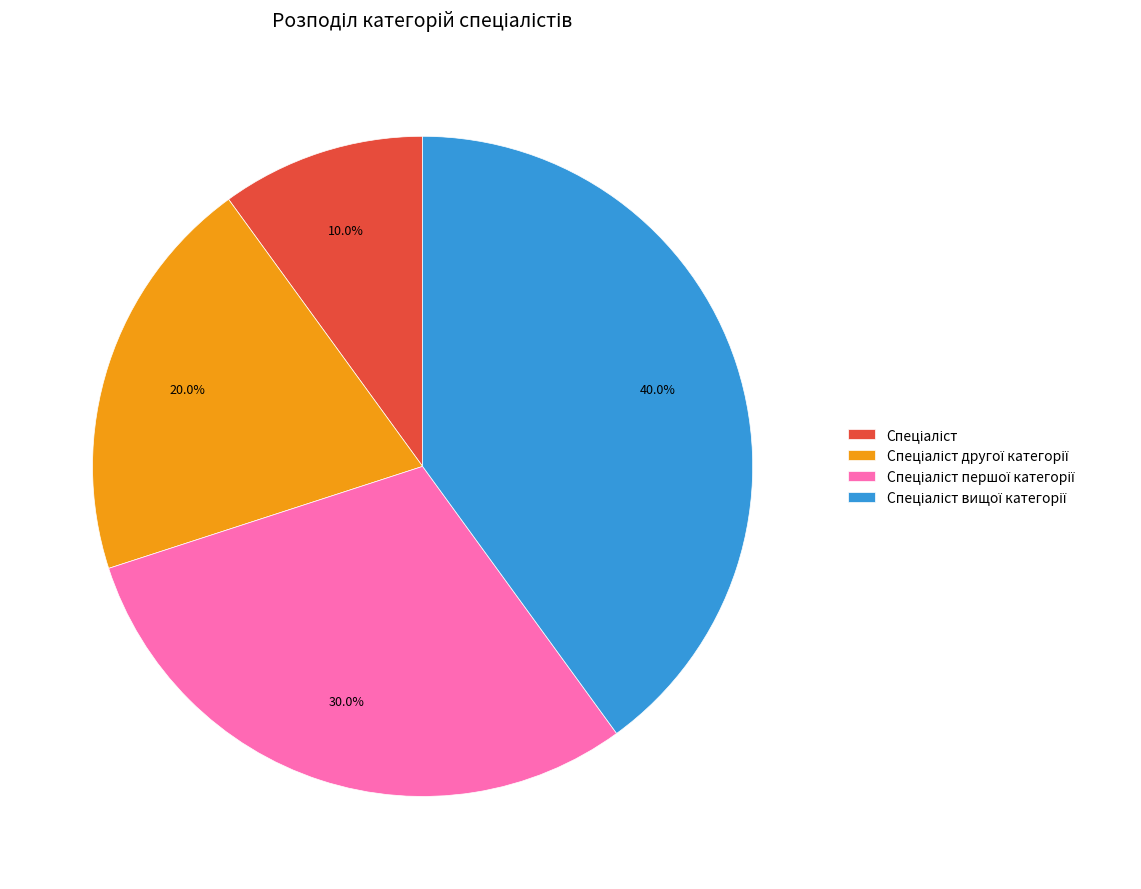

Is there a majority slice in this chart?

No